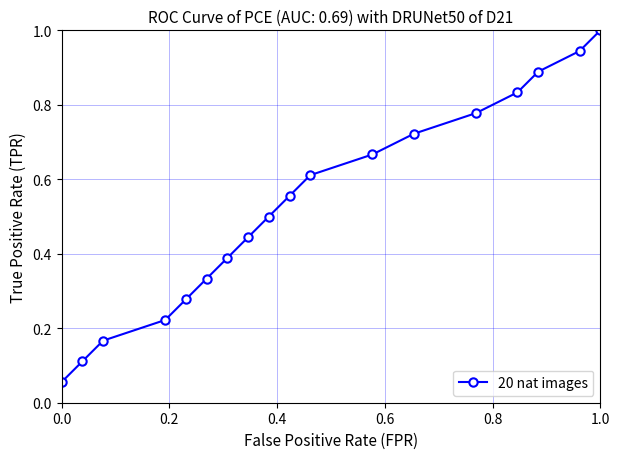

True or false: there are more than 2 points higher than both neighbors.

False